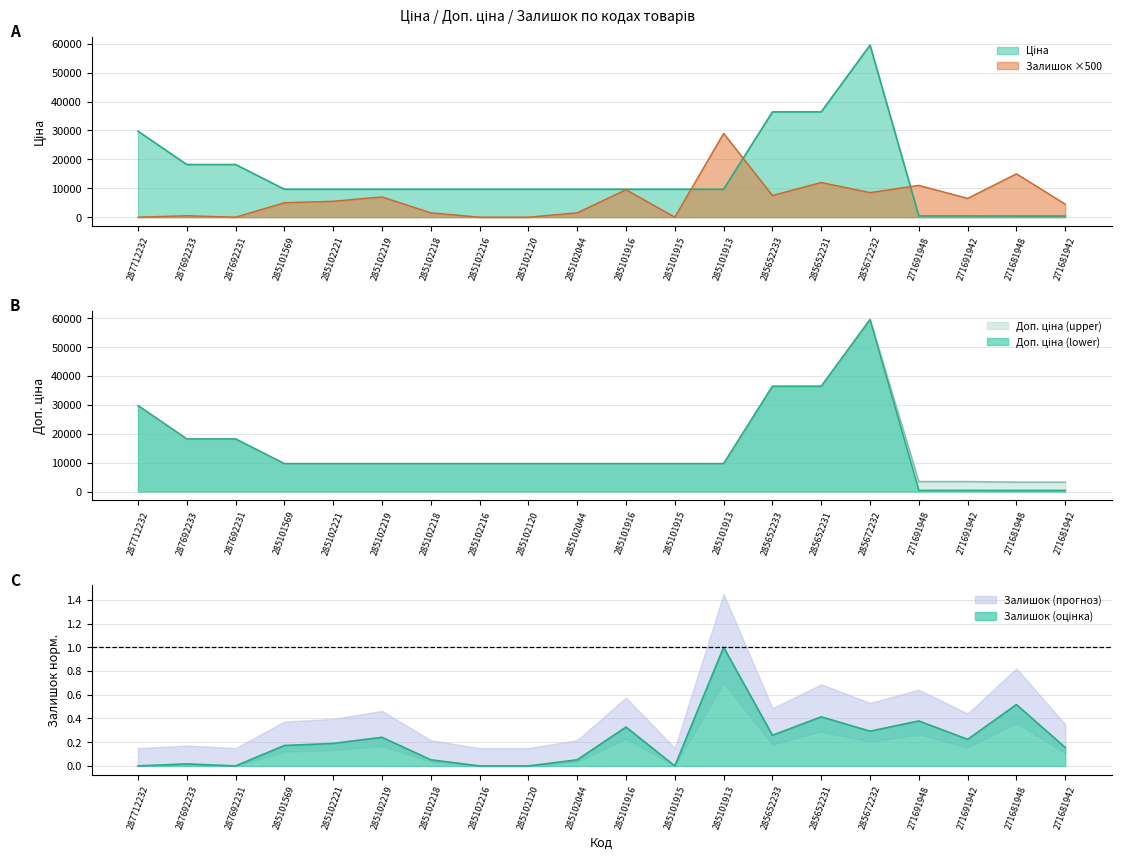

Reading right to left, list all the values displayed in this chart.

Ціна: 403.6	403.6	429.3	429.3	59523.0	36424.0	36424.0	9664.7	9664.7	9664.7	9664.7	9664.7	9664.7	9664.7	9664.7	9664.7	9664.7	18212.0	18212.0	29761.5
Доп. ціна: 3228.8	3228.8	3434.6	3434.6	59523.0	36424.0	36424.0	9664.7	9664.7	9664.7	9664.7	9664.7	9664.7	9664.7	9664.7	9664.7	9664.7	18212.0	18212.0	29761.5
Залишок: 4500.0	15000.0	6500.0	11000.0	8500.0	12000.0	7500.0	29000.0	0.0	9500.0	1500.0	0.0	0.0	1500.0	7000.0	5500.0	5000.0	0.0	500.0	0.0